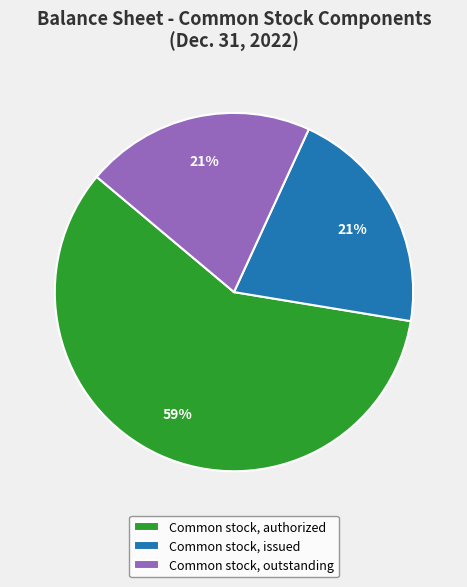

Is the sum of Common stock, outstanding and Common stock, authorized greater than half?

Yes